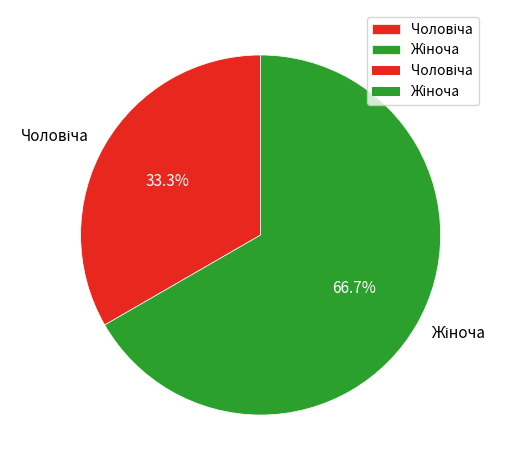

Is there any slice that represents more than half of the pie?

Yes